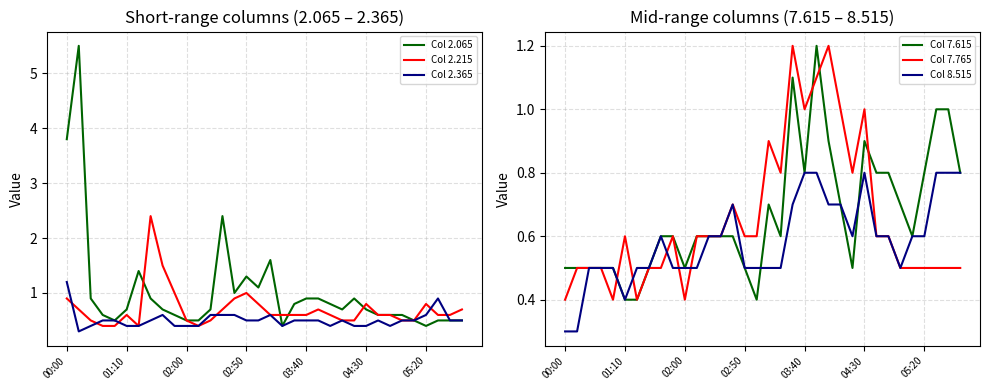

True or false: Col 7.765 has a value of 1.2 at 22.

True